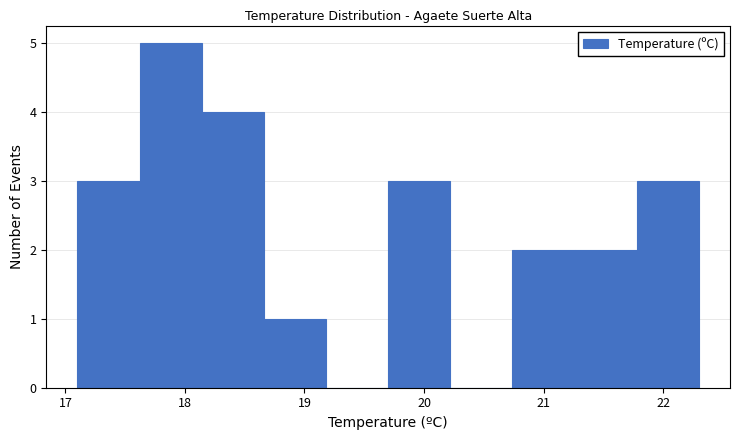

Reading left to right, list every bar in this chart as the range it spans on the x-axis followed by its height. Neither the bar edges nor the heights are printed on the chart, so give them approximately, as read against the axes.

17.10 to 17.62: 3
17.62 to 18.14: 5
18.14 to 18.66: 4
18.66 to 19.18: 1
19.18 to 19.70: 0
19.70 to 20.22: 3
20.22 to 20.74: 0
20.74 to 21.26: 2
21.26 to 21.78: 2
21.78 to 22.30: 3